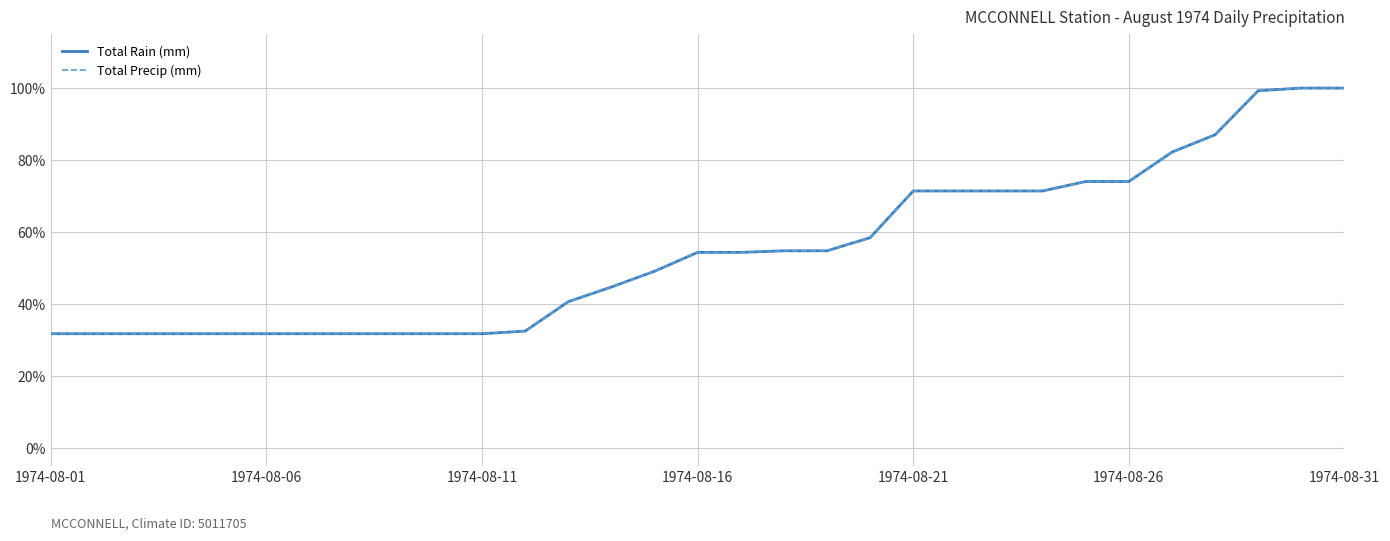

Does the chart have visible grid lines?

Yes